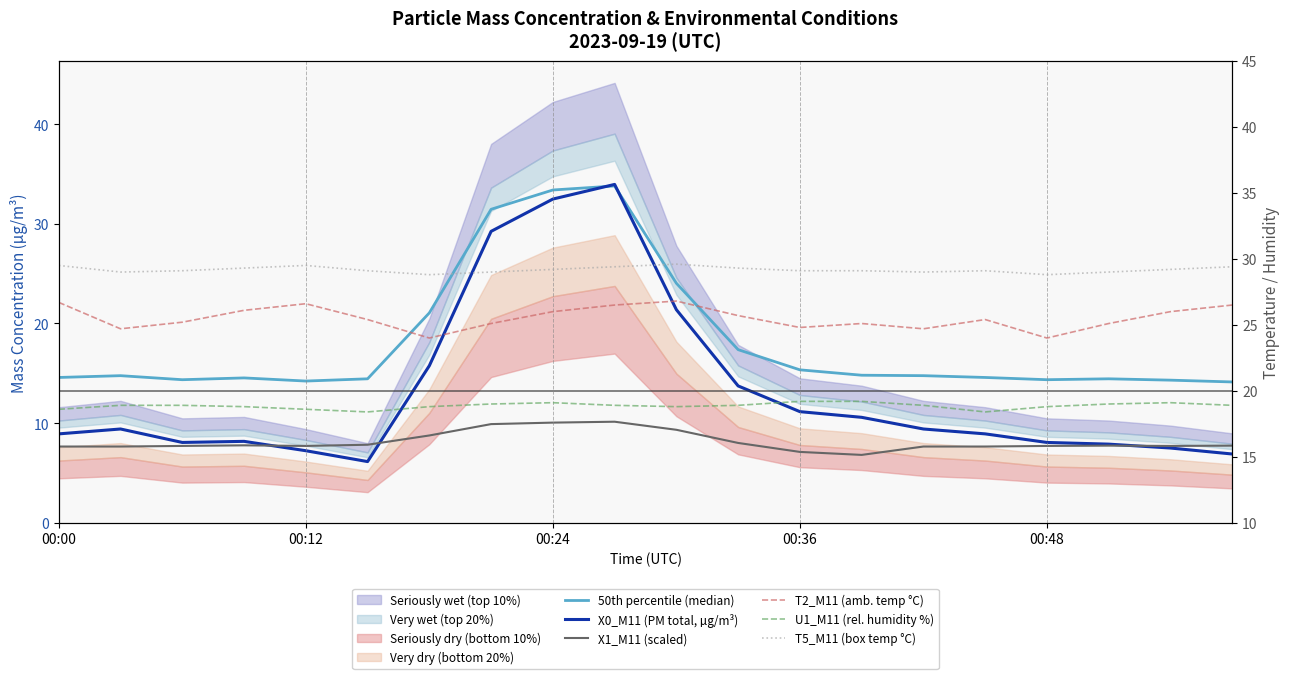

Is the value of T5_M11 (box temp °C) at 19 greater than the value of 50th percentile (median) at 00:12?

Yes